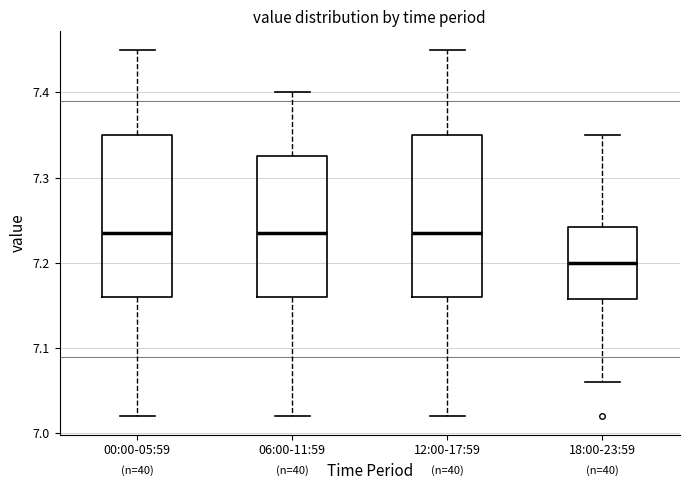

Reading left to right, transcribe this box plot: for each box, give where its median line is, the range the box spans, and where its two whiskers end, as read against the y-axis. The values are not printed on the chart, so give them approximately, as read against the axis.

00:00-05:59: median 7.24, box 7.16 to 7.35, whiskers 7.02 to 7.45
06:00-11:59: median 7.24, box 7.16 to 7.33, whiskers 7.02 to 7.40
12:00-17:59: median 7.24, box 7.16 to 7.35, whiskers 7.02 to 7.45
18:00-23:59: median 7.20, box 7.16 to 7.24, whiskers 7.06 to 7.35